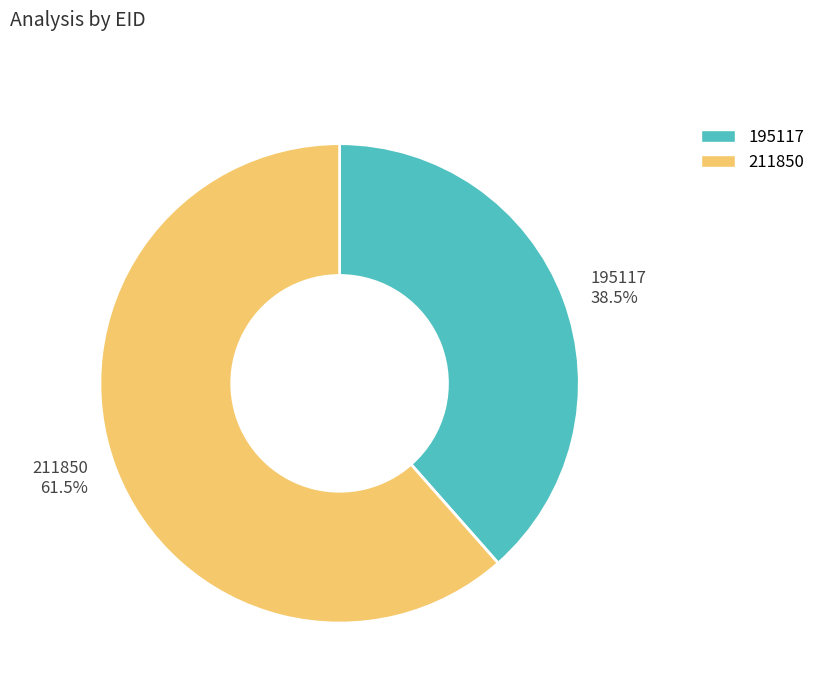

True or false: 195117 accounts for 28% of the total.

False